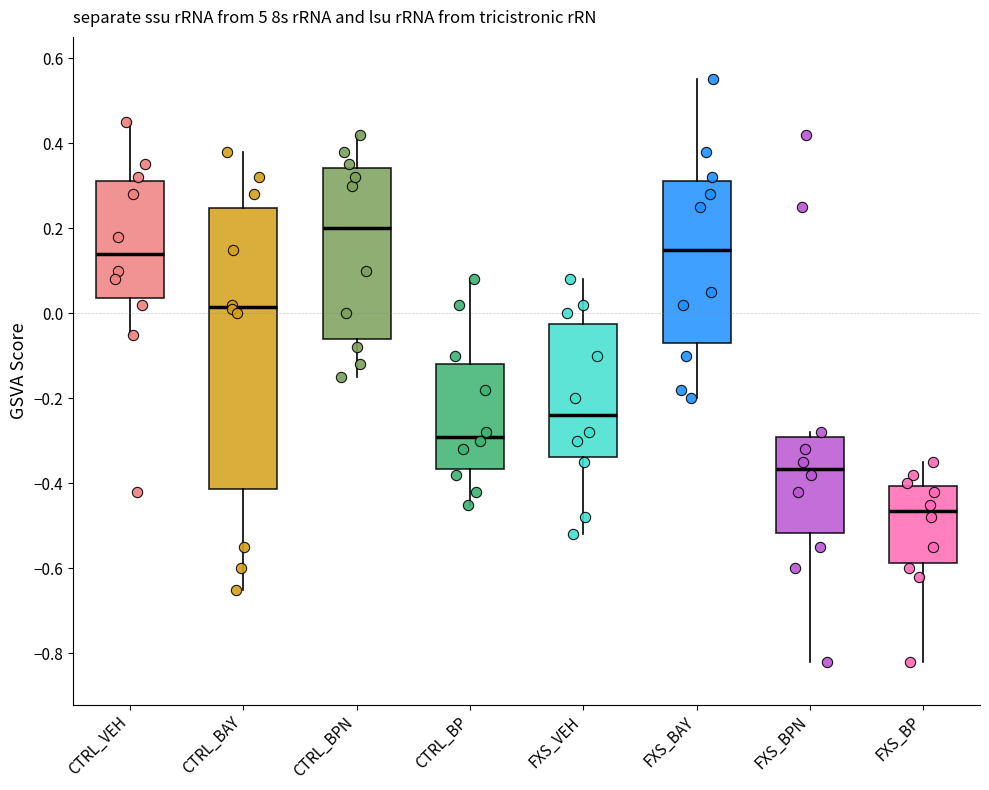

Reading left to right, read every box against the y-axis: the position of its median line, the range the box covers, and the ends of its whiskers. The values are not printed on the chart, so give them approximately, as read against the axis.

CTRL_VEH: median 0.14, box 0.04 to 0.32, whiskers -0.04 to 0.46
CTRL_BAY: median 0.02, box -0.42 to 0.24, whiskers -0.64 to 0.38
CTRL_BPN: median 0.20, box -0.06 to 0.34, whiskers -0.14 to 0.42
CTRL_BP: median -0.28, box -0.36 to -0.12, whiskers -0.44 to 0.08
FXS_VEH: median -0.24, box -0.34 to -0.02, whiskers -0.52 to 0.08
FXS_BAY: median 0.16, box -0.06 to 0.32, whiskers -0.20 to 0.56
FXS_BPN: median -0.36, box -0.52 to -0.28, whiskers -0.82 to -0.28 (just above the box's upper edge)
FXS_BP: median -0.46, box -0.58 to -0.40, whiskers -0.82 to -0.34